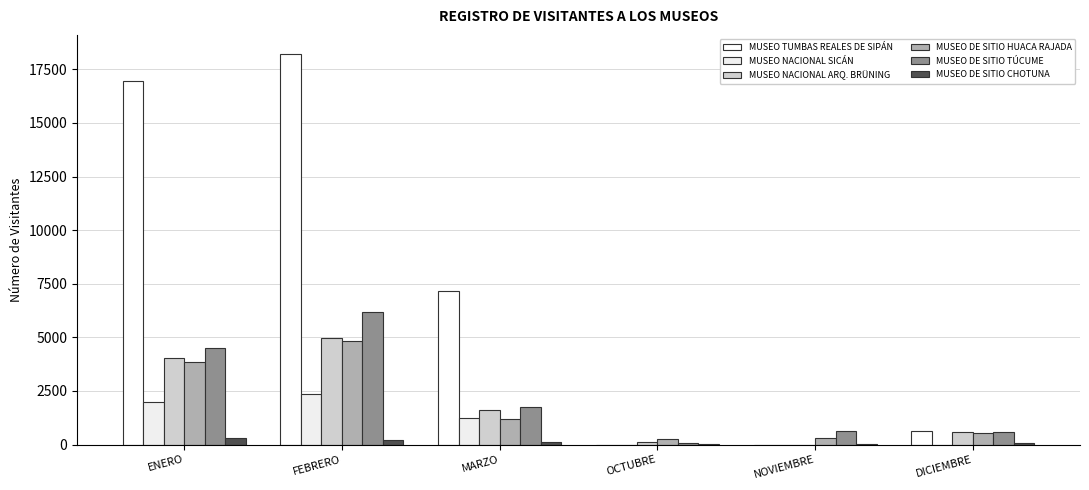

What is the maximum value for MUSEO NACIONAL SICÁN?

2343